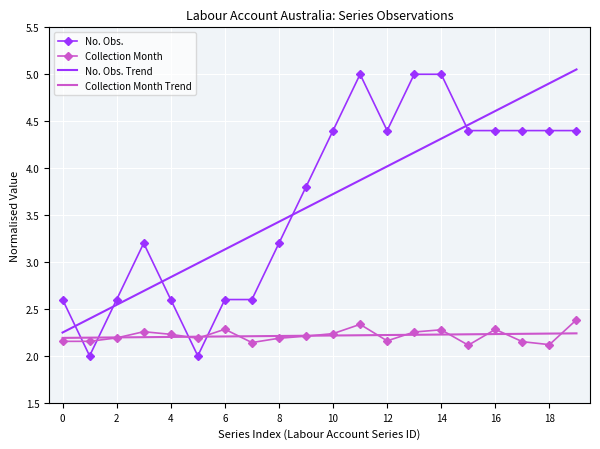

True or false: No. Obs. Trend and No. Obs. cross at least once.

True